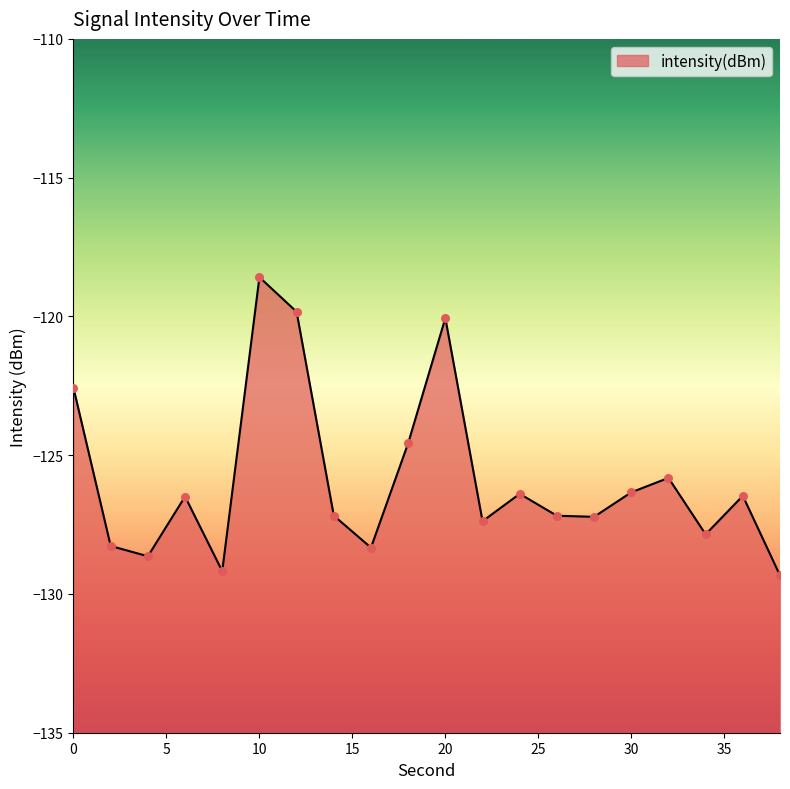

What is the change in value from 2 to 12?

+8.4